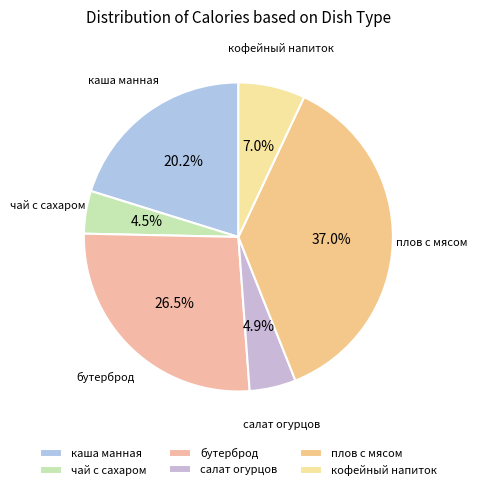

Does плов с мясом represent more than half of the total?

No